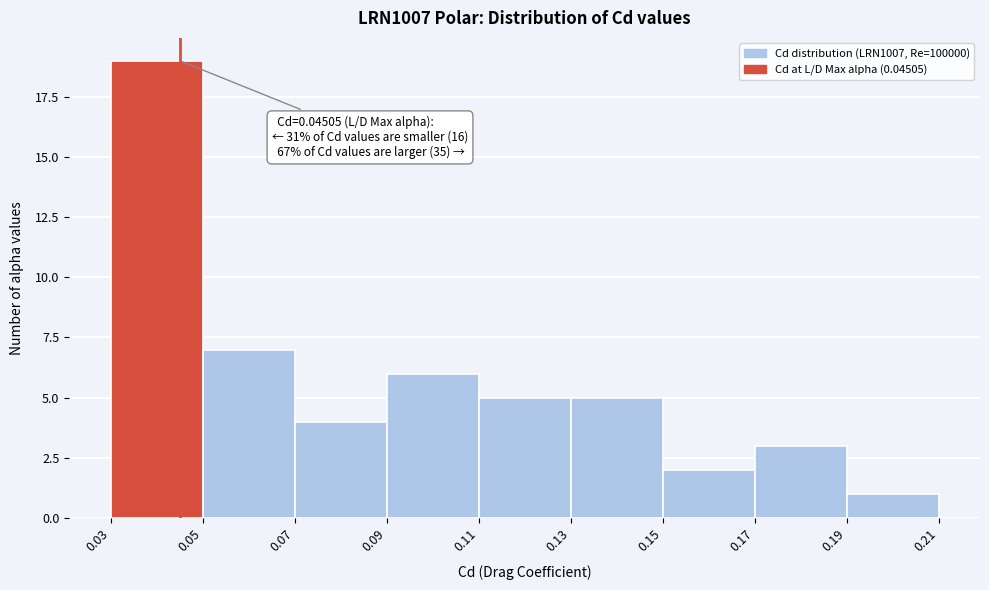

Over which range of the x-axis is the bar tallest?

0.03 to 0.05